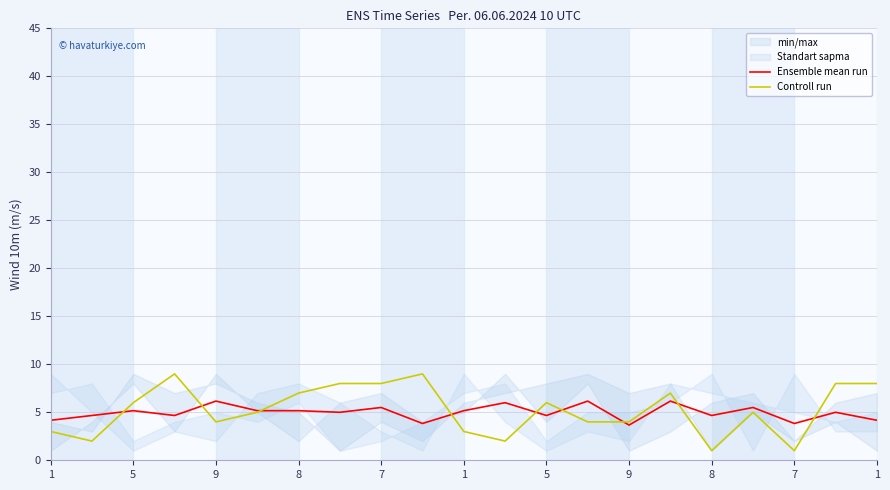

Reading left to right, transcribe all the data shown in this chart.

Ensemble mean run: 4.2	4.7	5.2	4.7	6.2	5.2	5.2	5.0	5.5	3.8	5.2	6.0	4.7	6.2	3.7	6.2	4.7	5.5	3.8	5.0	4.2
Controll run: 3.0	2.0	6.0	9.0	4.0	5.0	7.0	8.0	8.0	9.0	3.0	2.0	6.0	4.0	4.0	7.0	1.0	5.0	1.0	8.0	8.0